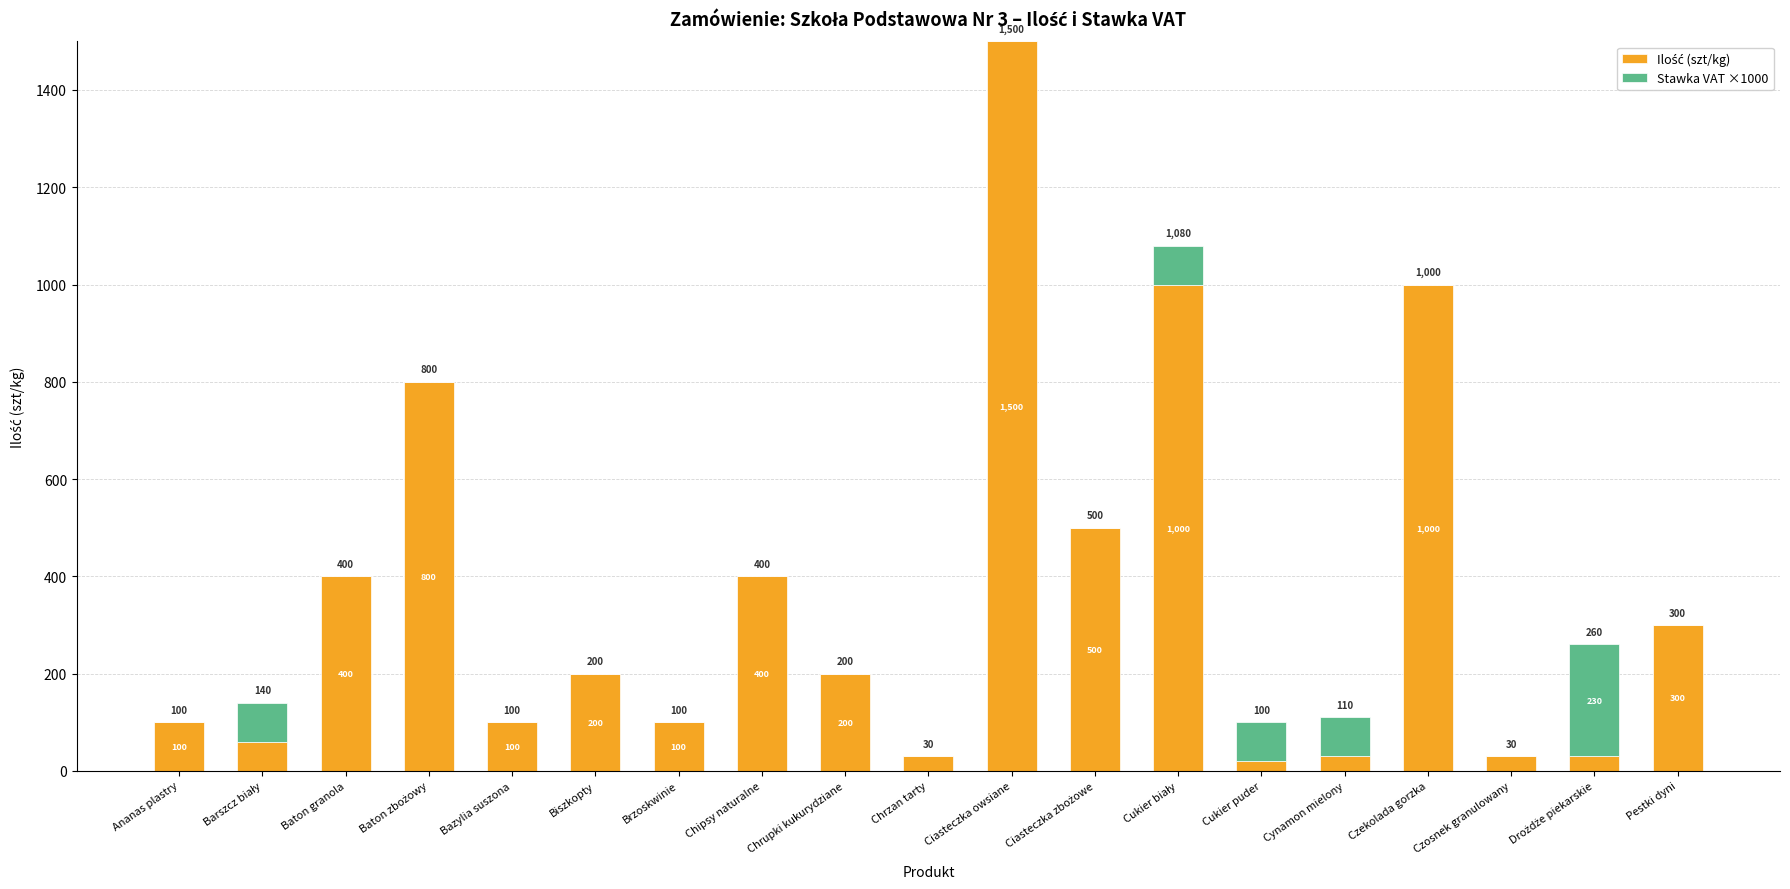

At which category is the sum across all series the highest?

Ciasteczka owsiane